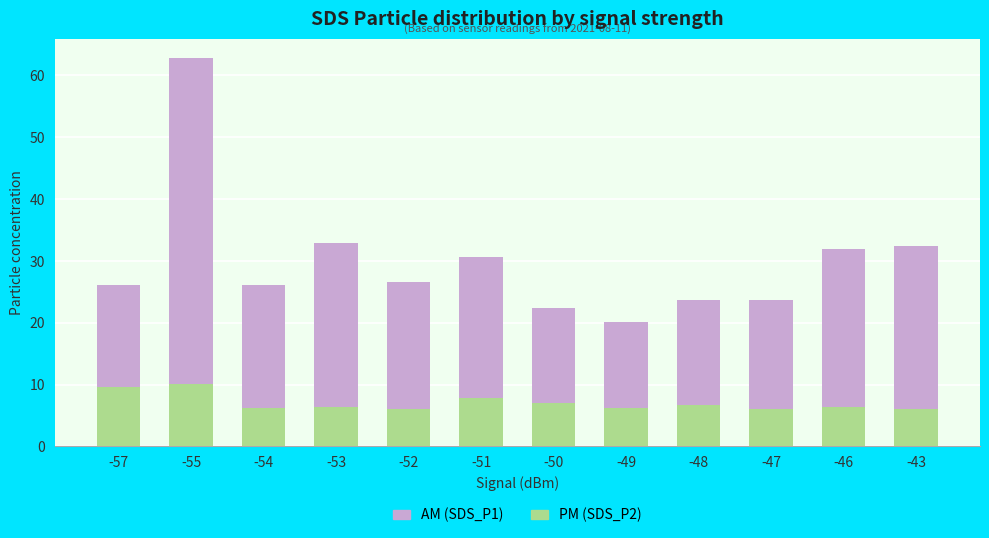

At which category is the sum across all series the highest?

-55